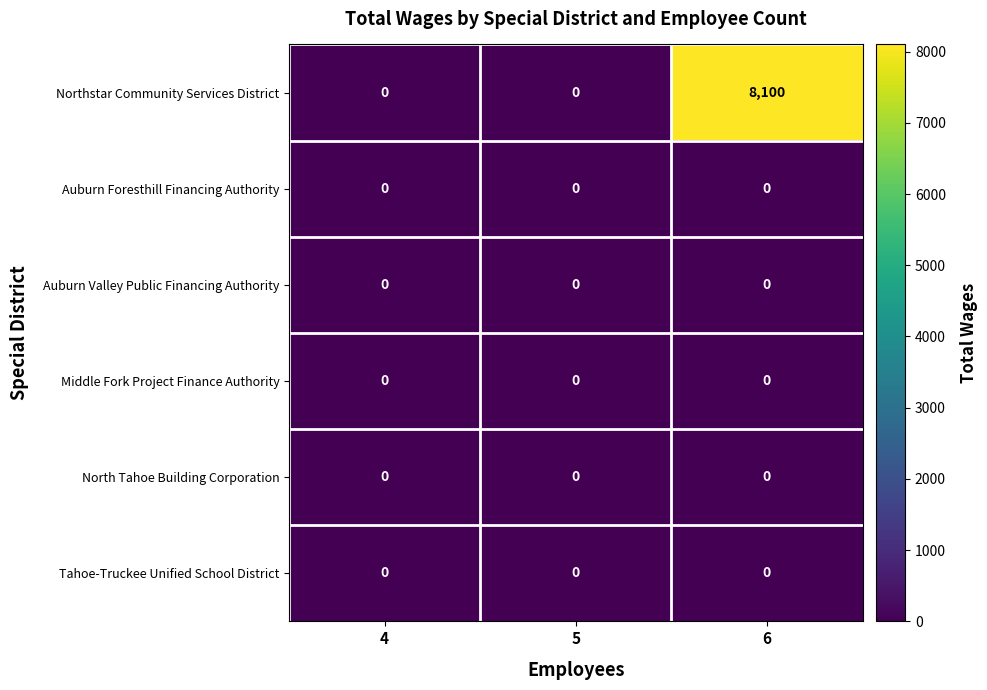

Reading right to left, list all the values displayed in this chart.

Northstar Community Services District: 8100	0	0
Auburn Foresthill Financing Authority: 0	0	0
Auburn Valley Public Financing Authority: 0	0	0
Middle Fork Project Finance Authority: 0	0	0
North Tahoe Building Corporation: 0	0	0
Tahoe-Truckee Unified School District: 0	0	0